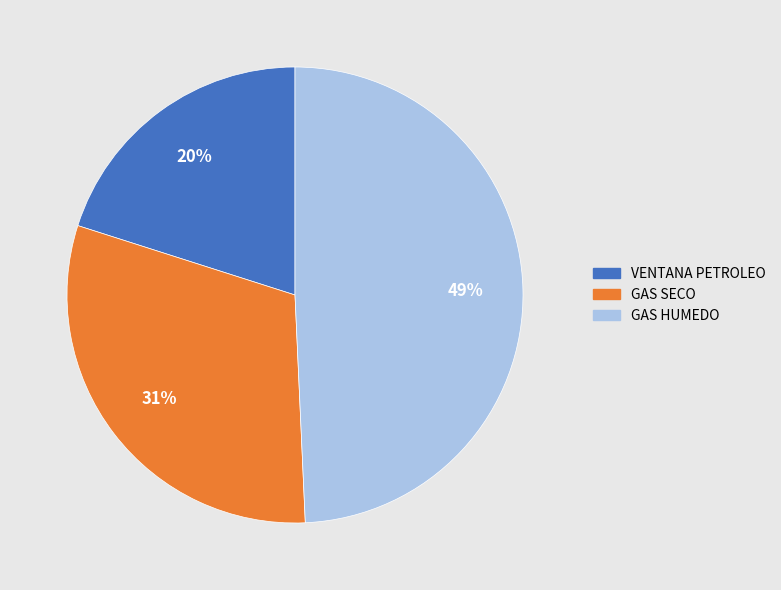

How many segments does this pie chart have?

3